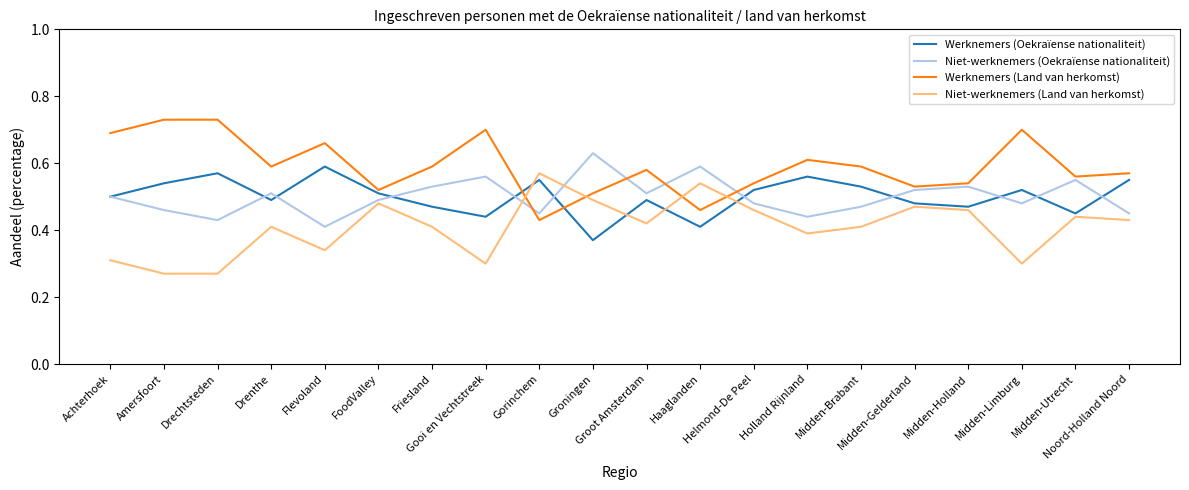

True or false: Werknemers (Land van herkomst) has more than 1 points higher than both neighbors.

True